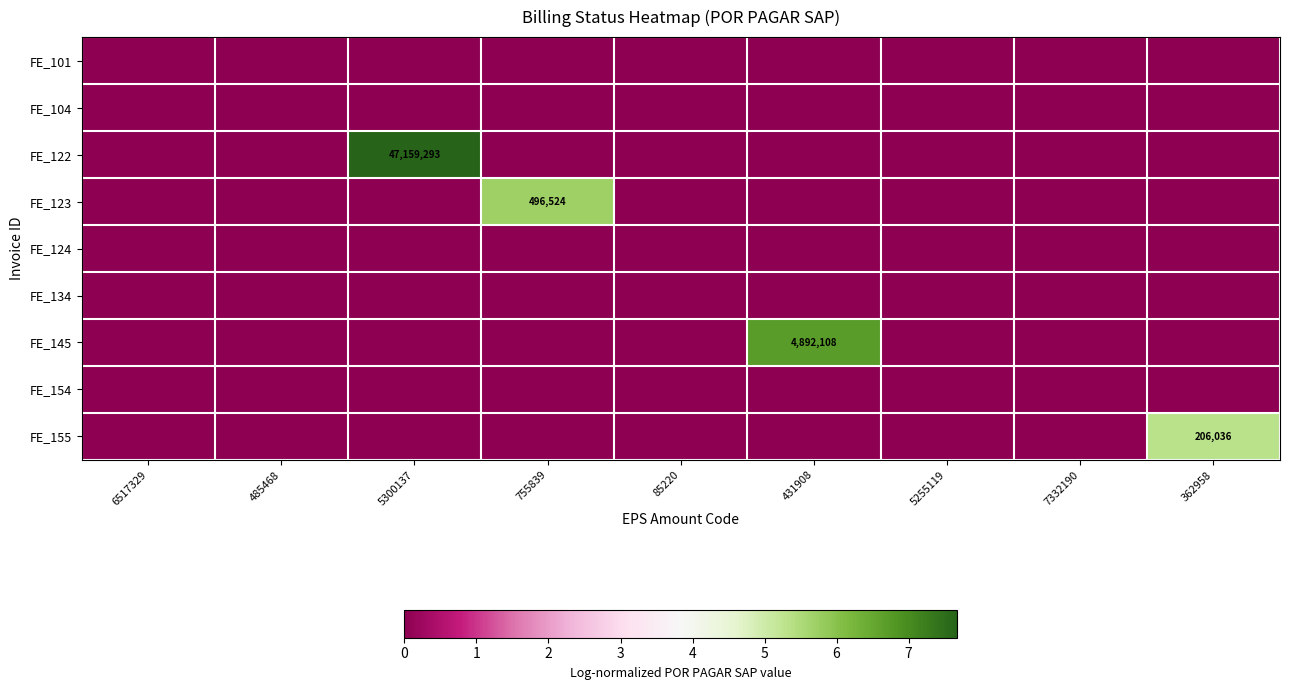

What is the difference between the maximum and minimum values in the FE_123 series?

5.7